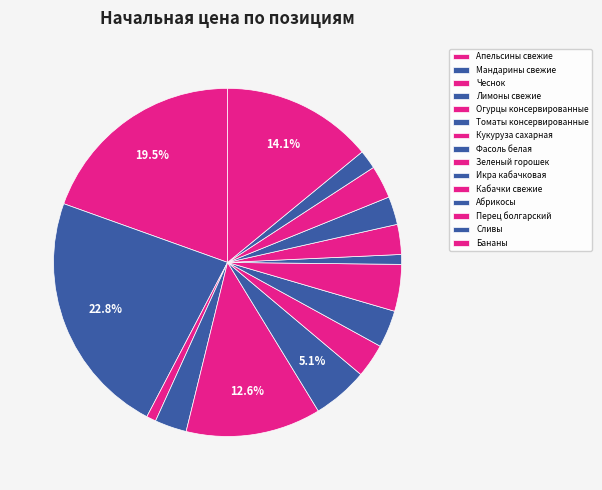

What percentage is the Мандарины свежие slice, to the nearest percent?

23%